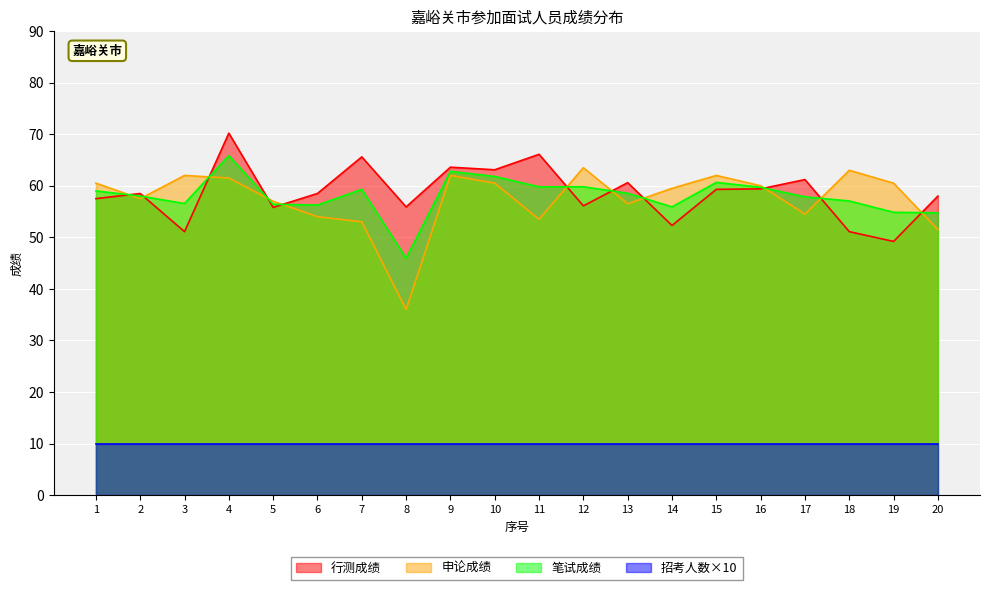

In 笔试成绩, how many points are lower than both neighbors (excluding endpoints)?

4